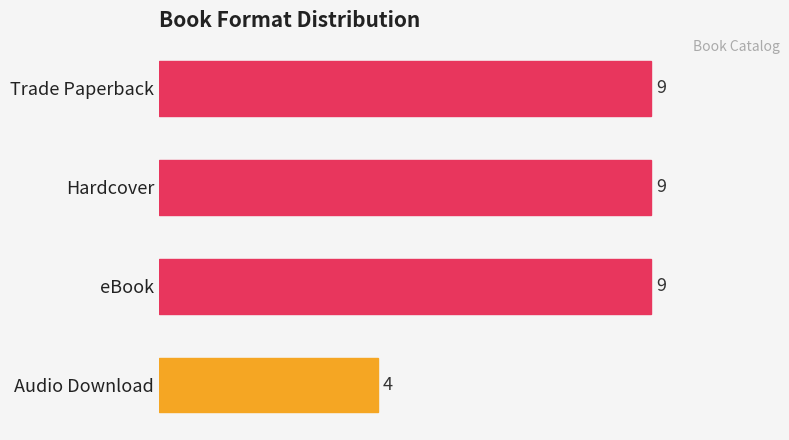

What is the minimum value shown in the chart?

4